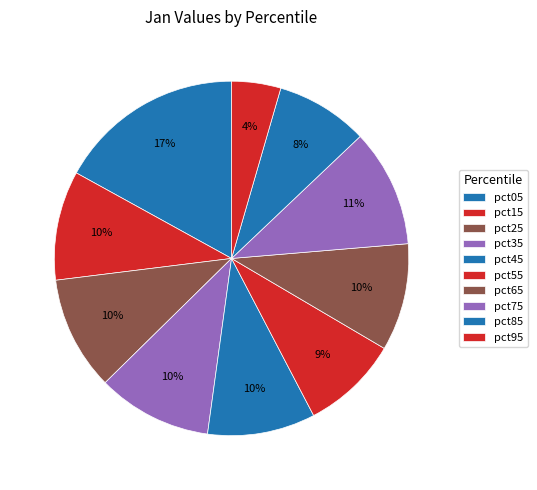

Does pct85 represent more than half of the total?

No